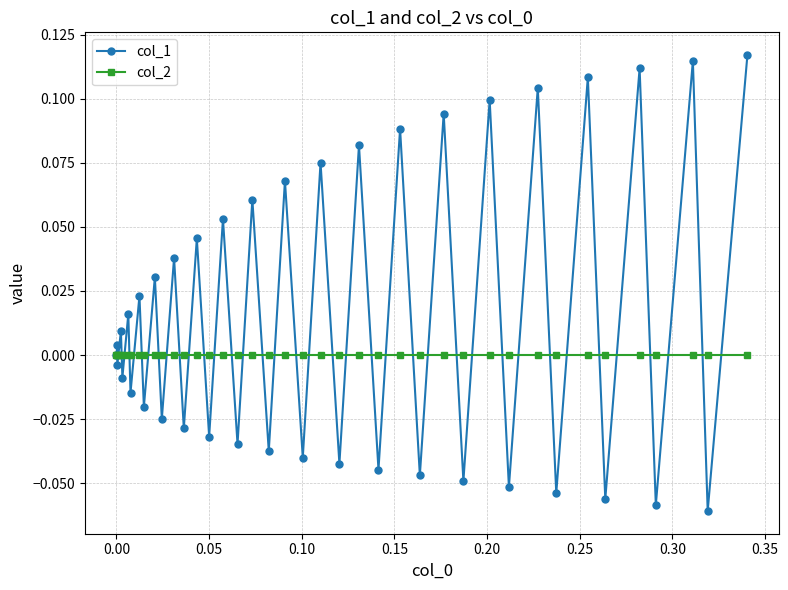

Which series has the largest total across all categories?

col_1